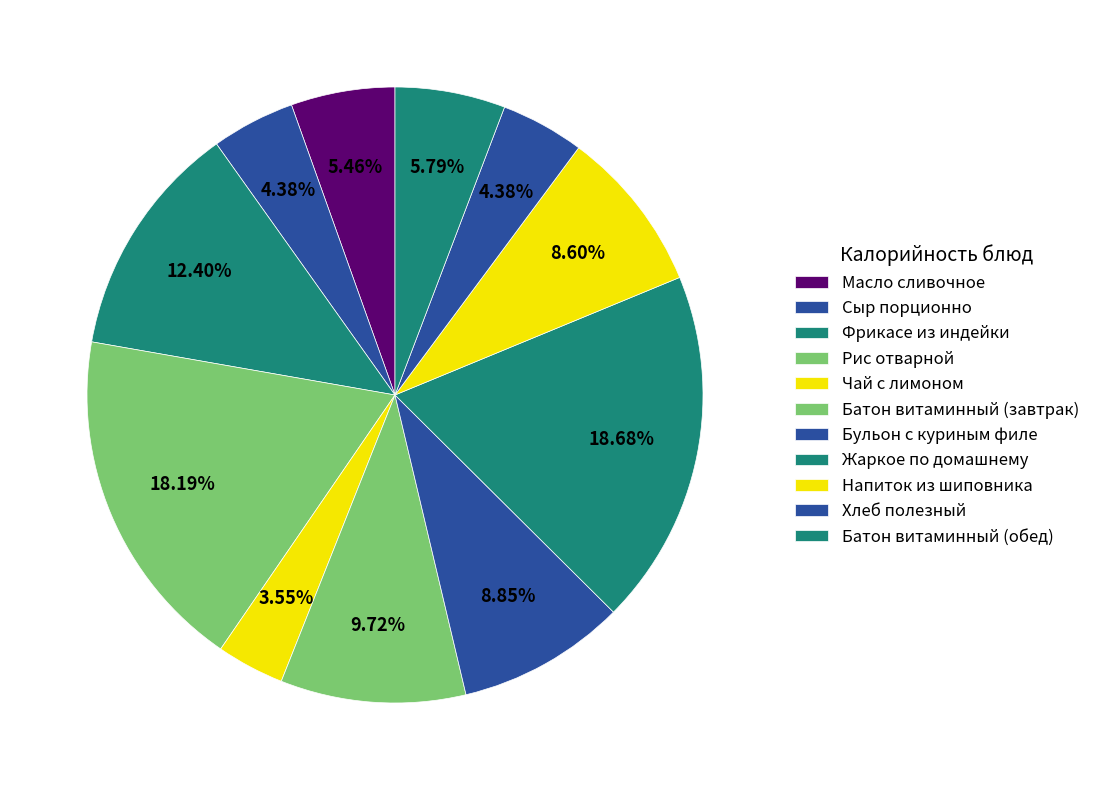

How many segments does this pie chart have?

11